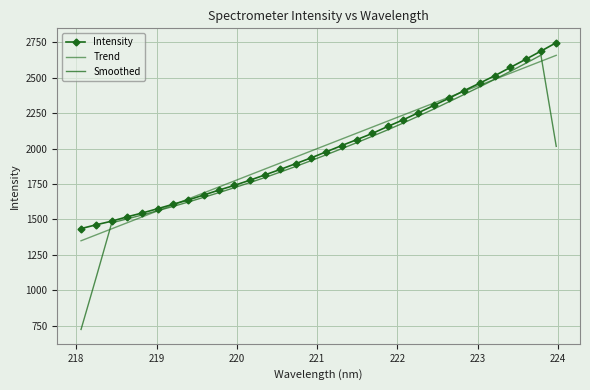

True or false: Intensity has more than 1 interior local peaks.

False